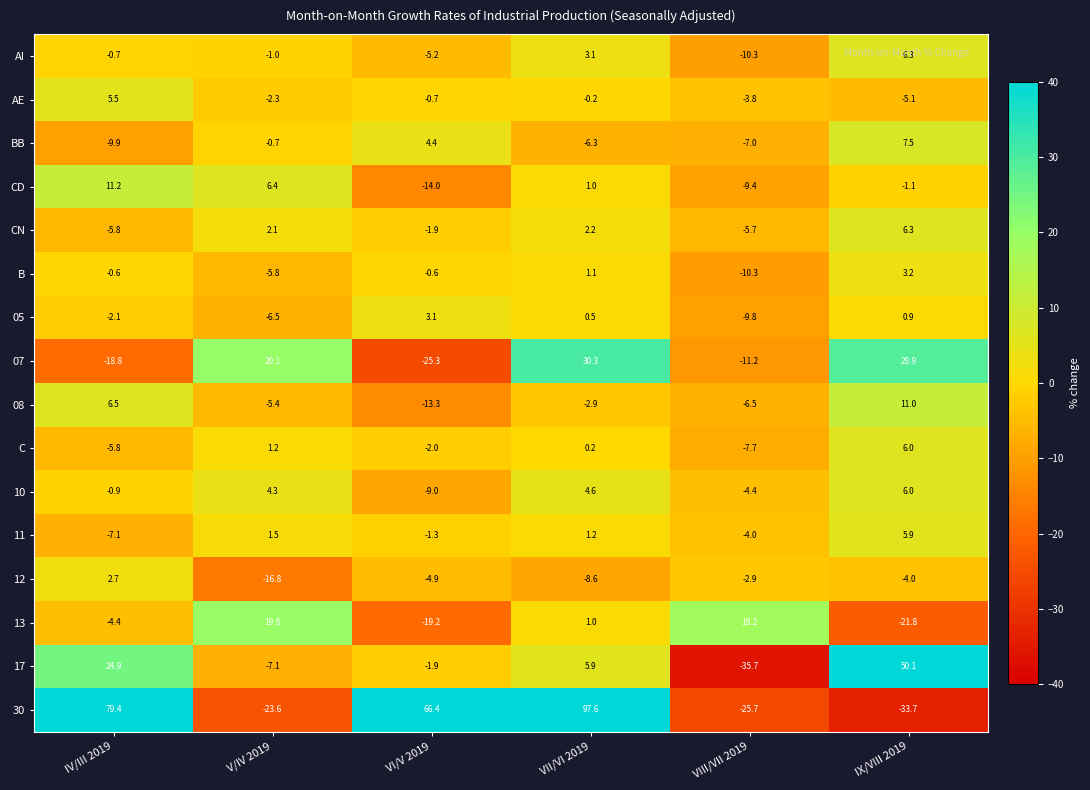

Which series has the widest spread of values?

30